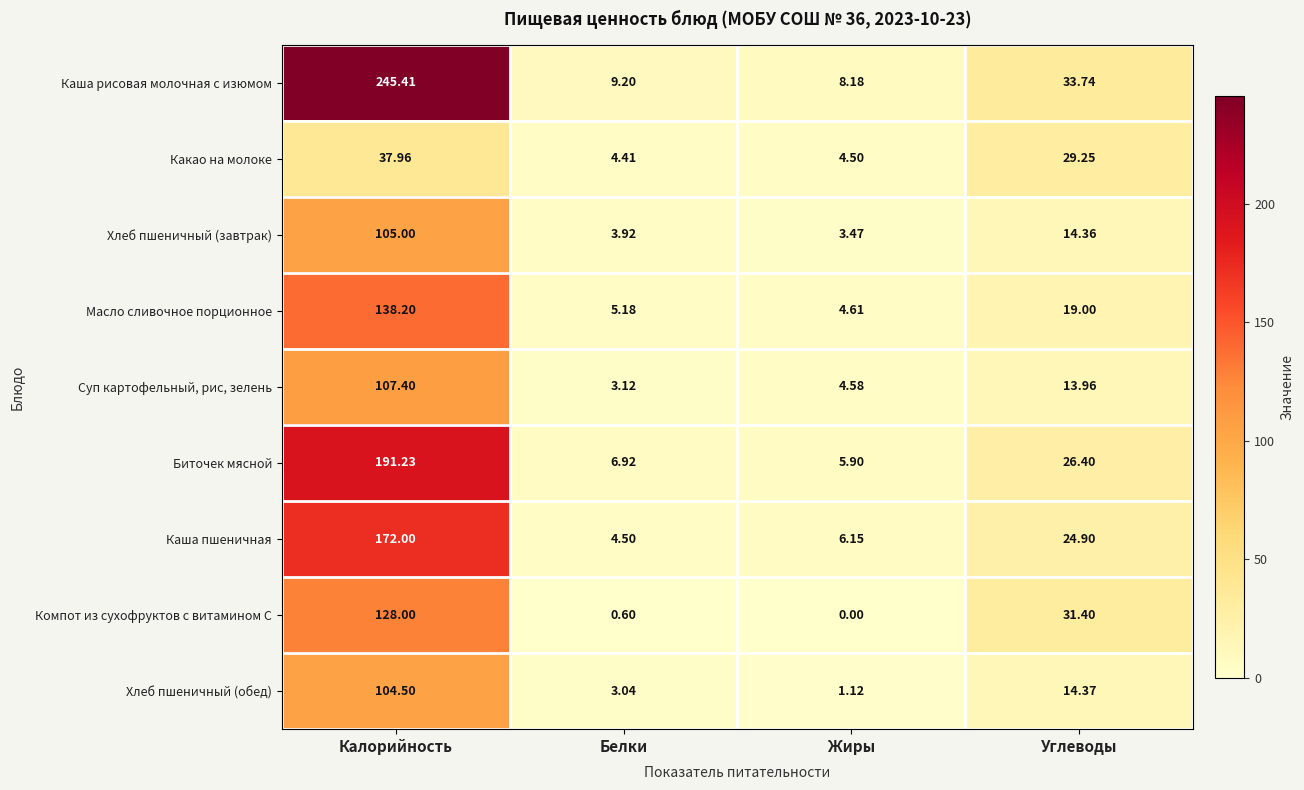

Where is Суп картофельный, рис, зелень nearest to the value 55?

Углеводы